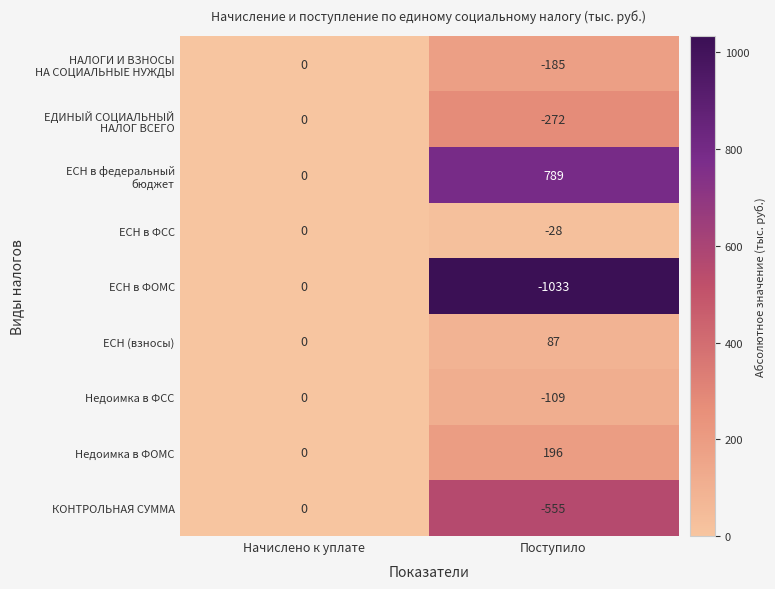

The value of КОНТРОЛЬНАЯ СУММА at Начислено к уплате is 0. True or false?

True